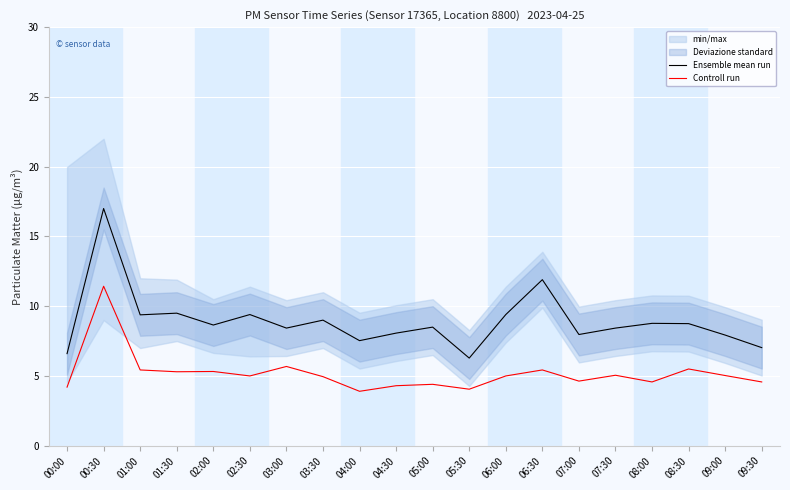

Reading left to right, transcribe all the data shown in this chart.

Ensemble mean run: 00:00=6.6	00:30=17.0	01:00=9.4	01:30=9.5	02:00=8.7	02:30=9.4	03:00=8.4	03:30=9.0	04:00=7.5	04:30=8.1	05:00=8.5	05:30=6.3	06:00=9.4	06:30=11.9	07:00=8.0	07:30=8.4	08:00=8.8	08:30=8.8	09:00=7.9	09:30=7.0
Controll run: 00:00=4.2	00:30=11.4	01:00=5.4	01:30=5.3	02:00=5.3	02:30=5.0	03:00=5.7	03:30=5.0	04:00=3.9	04:30=4.3	05:00=4.4	05:30=4.0	06:00=5.0	06:30=5.4	07:00=4.6	07:30=5.0	08:00=4.6	08:30=5.5	09:00=5.0	09:30=4.6